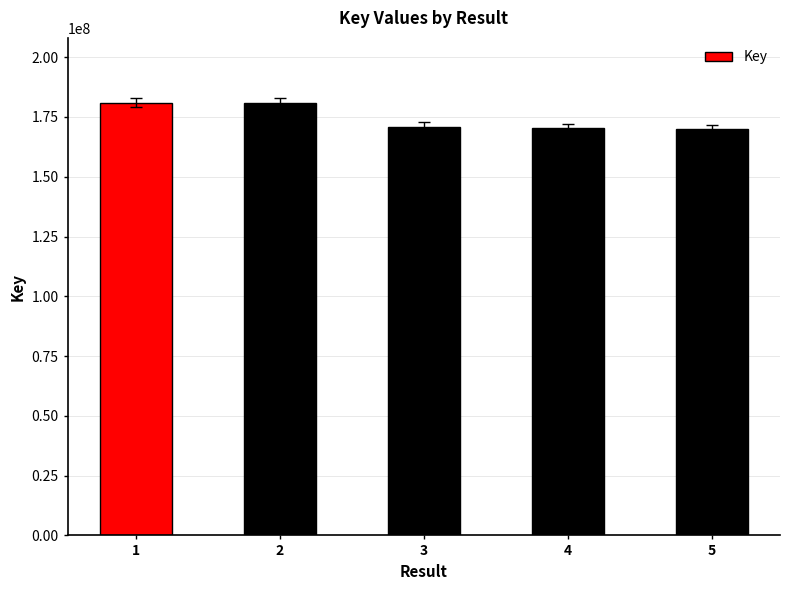

Approximately how many times larger is the value at 5 compared to 2?

0.9